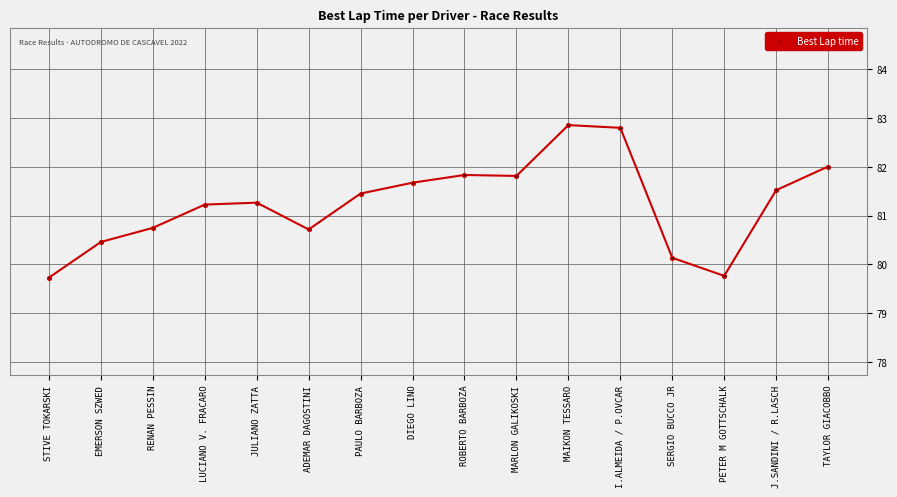

What is the sum of the values at J.SANDINI / R.LASCH and EMERSON SZWED?

162.0